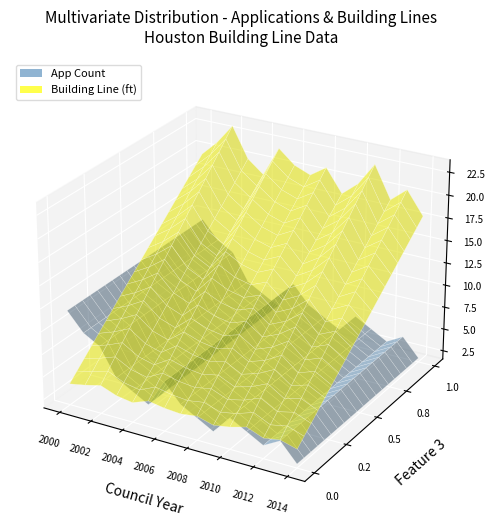

Reading right to left, transcribe all the data shown in this chart.

app_counts: 2.0	4.0	3.0	4.0	5.0	3.0	4.0	5.0	7.0	4.0	5.0	6.0	9.0	10.0	12.0
avg_building_line: 18.0	20.5	19.0	22.5	20.0	18.5	21.0	19.8	20.5	22.0	18.7	20.1	23.4	21.2	19.5